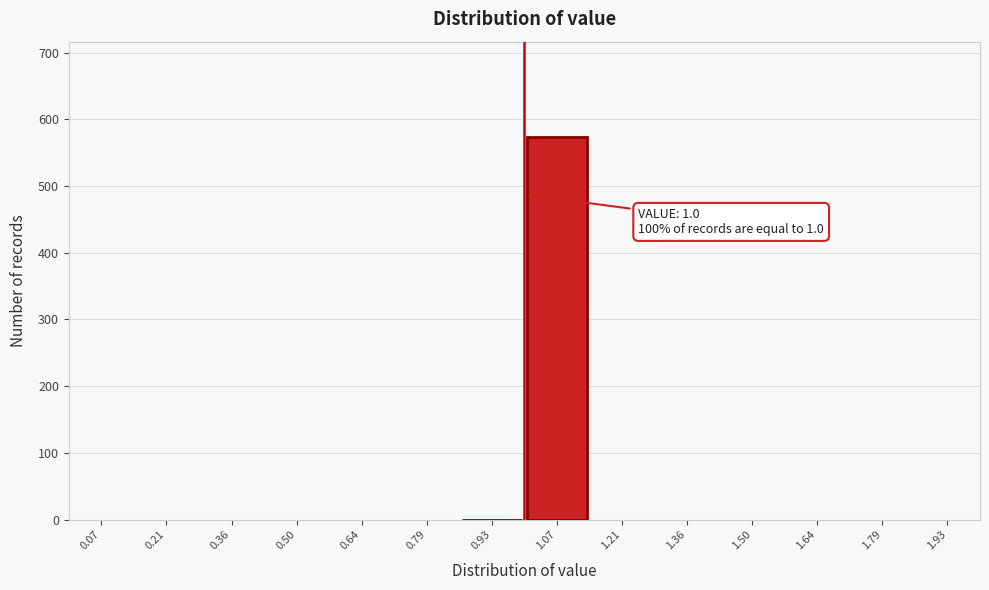

Which range on the x-axis has the tallest bar?

1.00 to 1.14